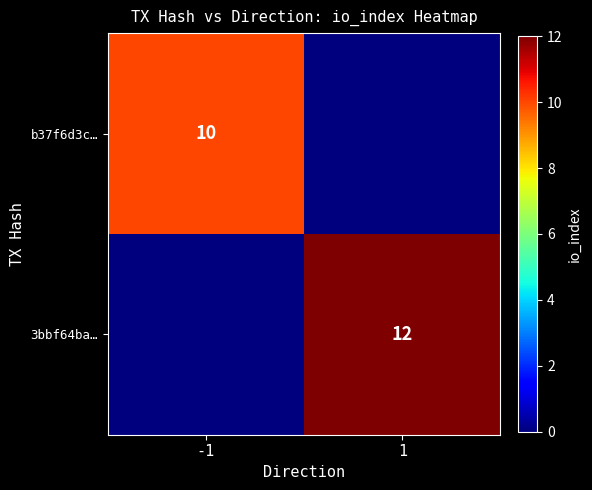

Is it true that b37f6d3c… equals 10 at -1?

True